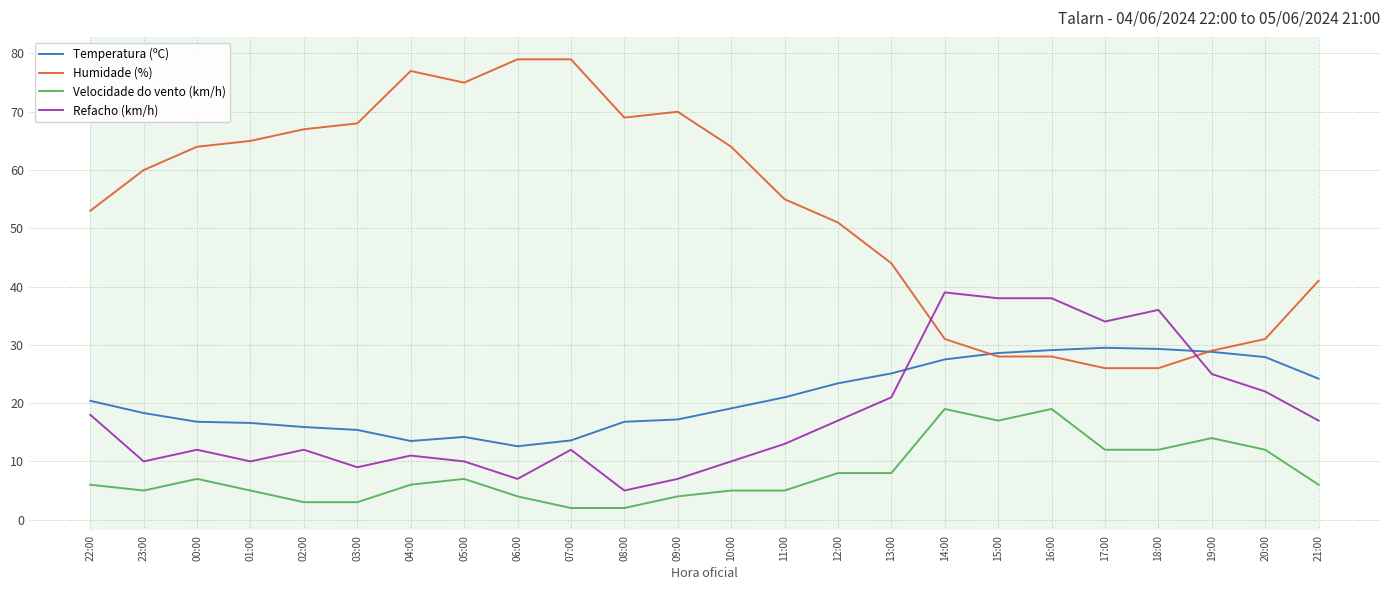

What is the difference between the second highest and second lowest values in the Humidade (%) series?

53.0